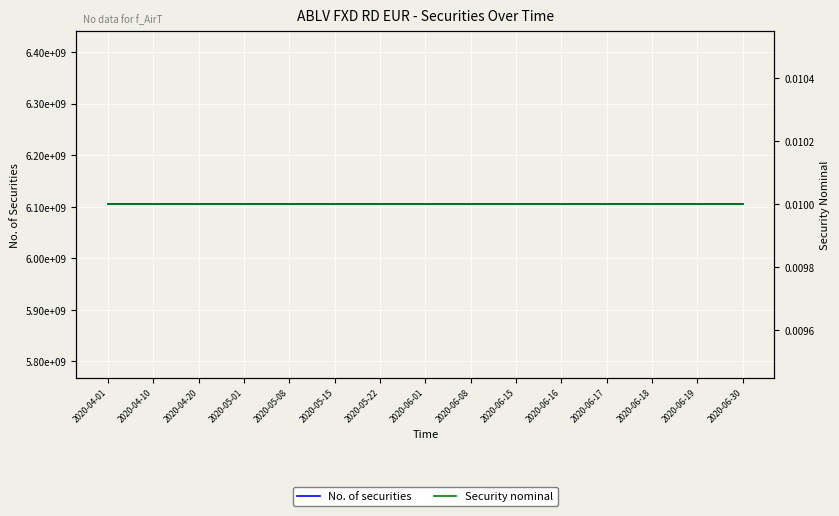

Between 2020-05-01 and 2020-05-08, which series saw the biggest shift?

No. of securities